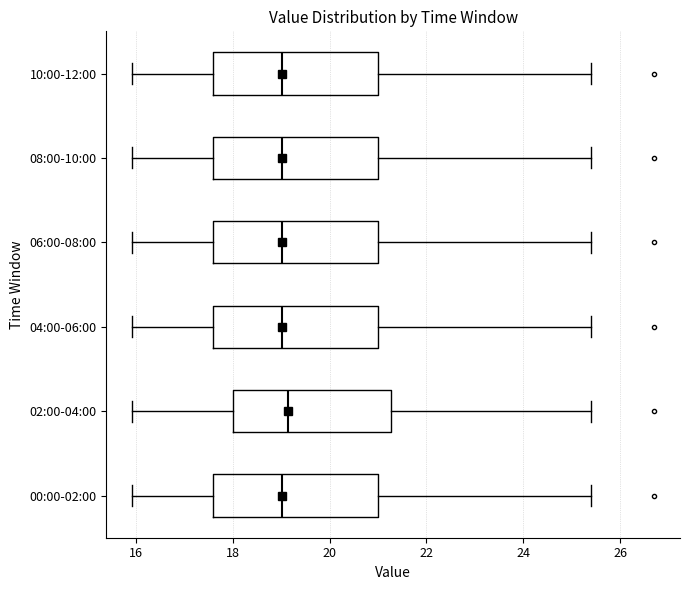

Reading bottom to top, read every box against the x-axis: the position of its median line, the range the box covers, and the ends of its whiskers. The values are not printed on the chart, so give them approximately, as read against the axis.

00:00-02:00: median 19.0, box 17.6 to 21.0, whiskers 16.0 to 25.4
02:00-04:00: median 19.2, box 18.0 to 21.2, whiskers 16.0 to 25.4
04:00-06:00: median 19.0, box 17.6 to 21.0, whiskers 16.0 to 25.4
06:00-08:00: median 19.0, box 17.6 to 21.0, whiskers 16.0 to 25.4
08:00-10:00: median 19.0, box 17.6 to 21.0, whiskers 16.0 to 25.4
10:00-12:00: median 19.0, box 17.6 to 21.0, whiskers 16.0 to 25.4